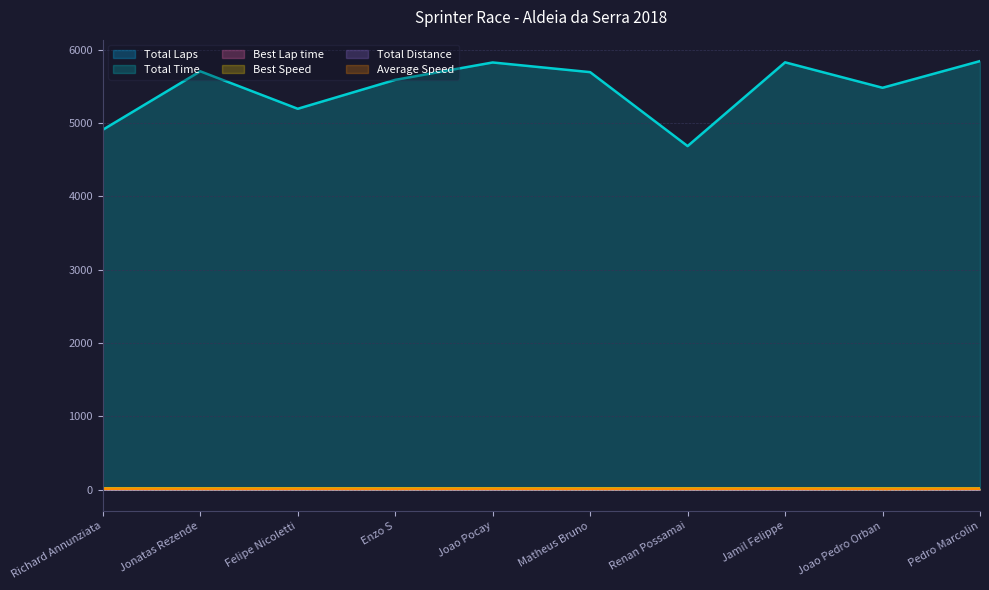

At Renan Possamai, list the series in order from smallest to largest.

Total Laps, Total Distance, Best Lap time, Average Speed, Best Speed, Total Time